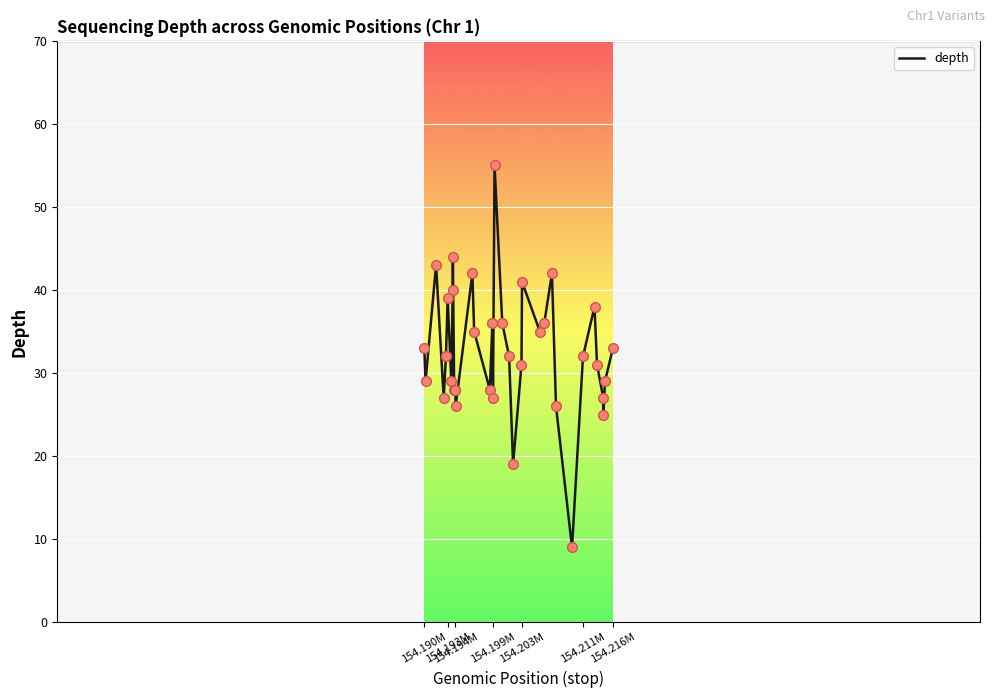

What is the smallest value displayed?

9